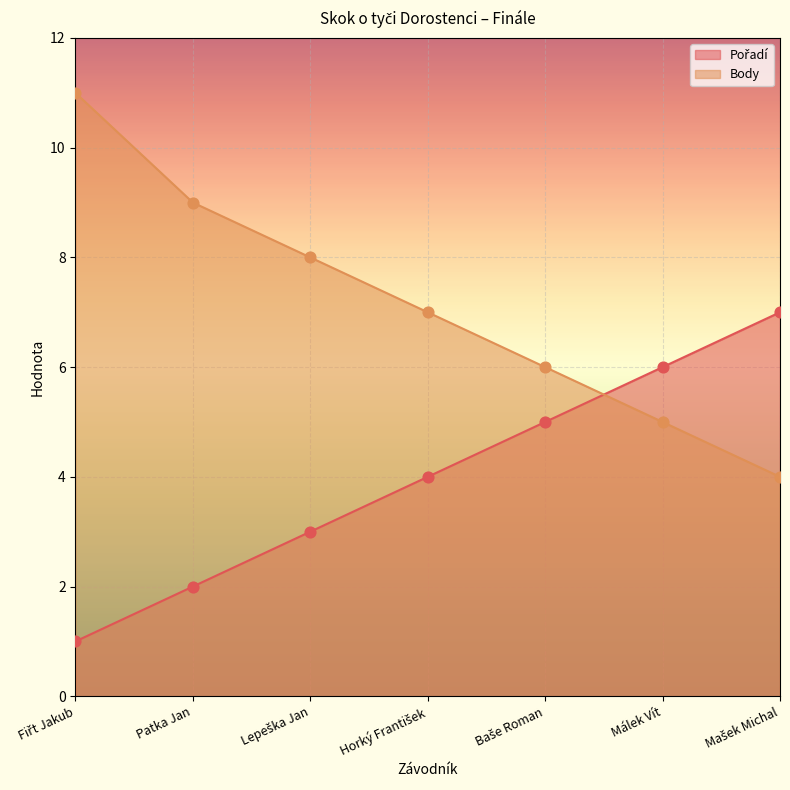

Which series has the largest total across all categories?

Body